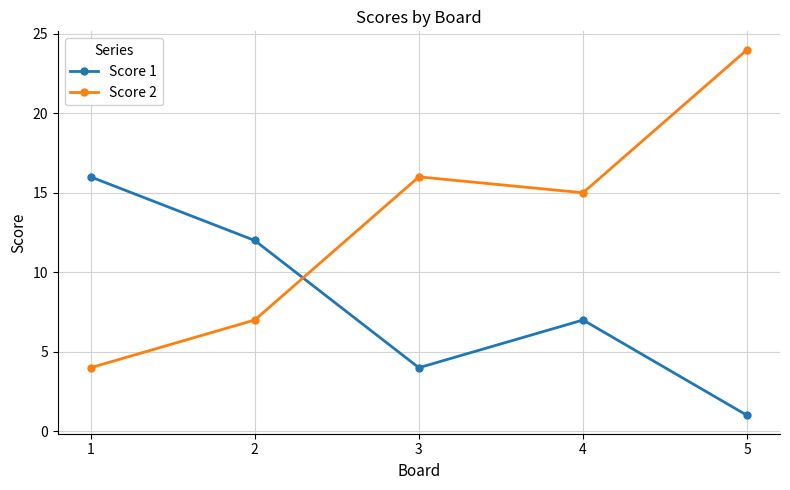

Which series has the largest total across all categories?

Score 2